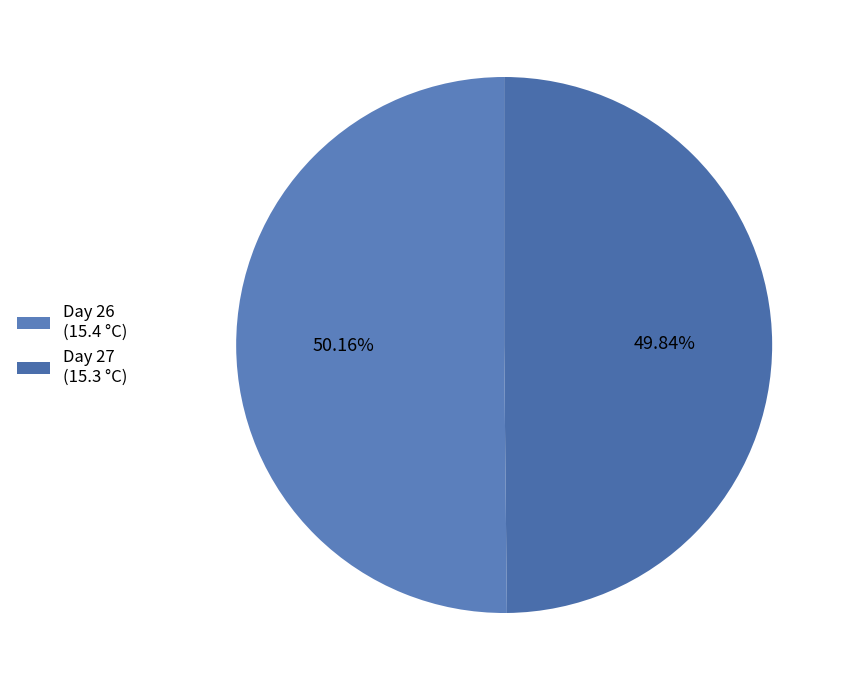

How many slices are in this pie chart?

2